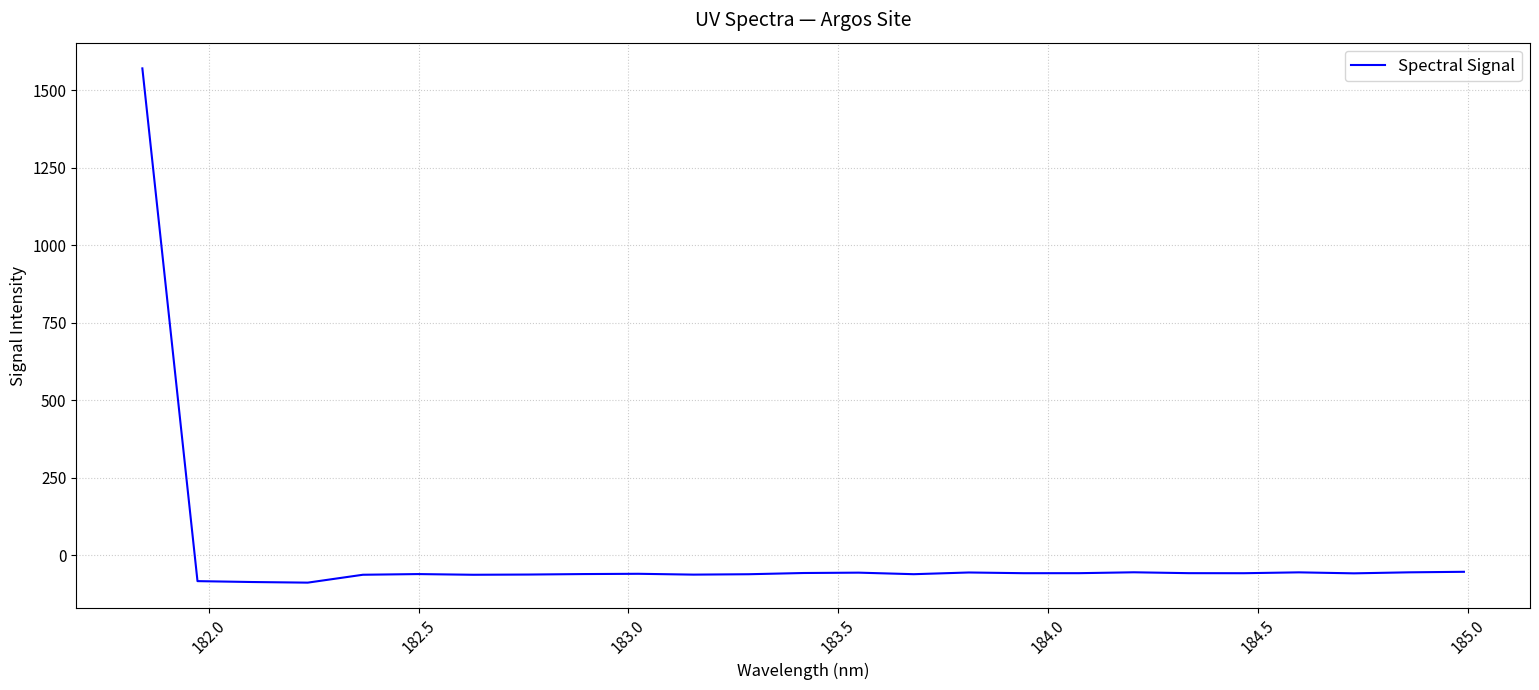

What is the smallest value displayed?

-88.2